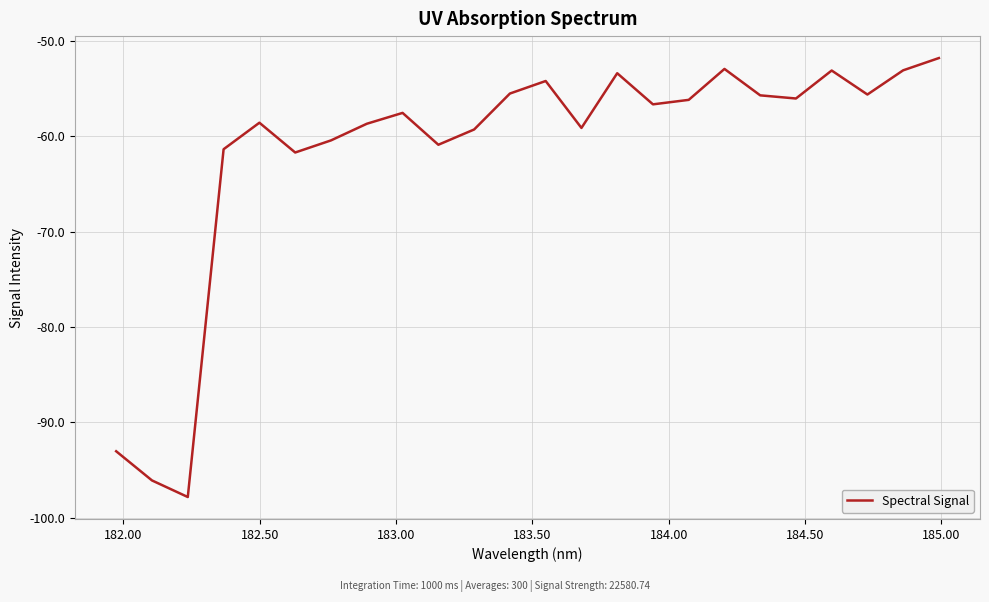

What is the difference between the maximum and minimum values?

46.0